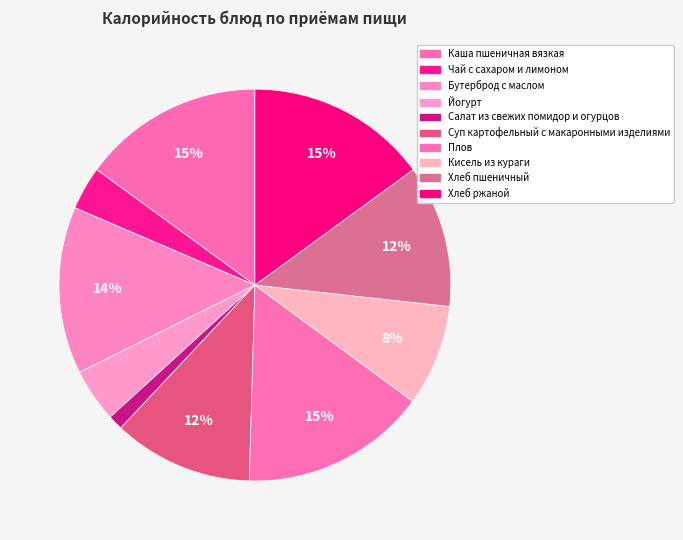

Does any single category account for the majority?

No